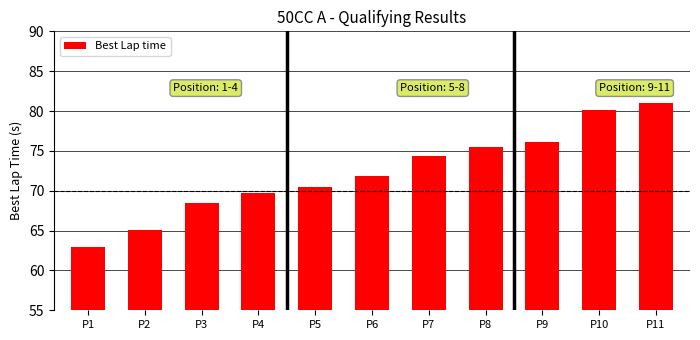

Is it true that the value at P5 is 118.0?

False